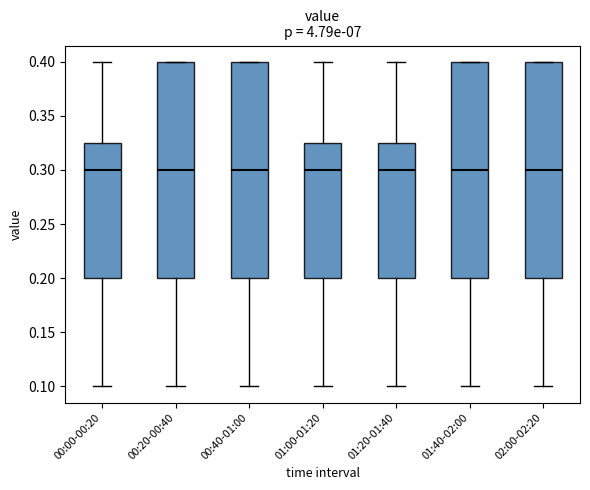

Reading left to right, transcribe this box plot: for each box, give where its median line is, the range the box spans, and where its two whiskers end, as read against the y-axis. The values are not printed on the chart, so give them approximately, as read against the axis.

00:00-00:20: median 0.300, box 0.200 to 0.325, whiskers 0.100 to 0.400
00:20-00:40: median 0.300, box 0.200 to 0.400, whiskers 0.100 to 0.400
00:40-01:00: median 0.300, box 0.200 to 0.400, whiskers 0.100 to 0.400
01:00-01:20: median 0.300, box 0.200 to 0.325, whiskers 0.100 to 0.400
01:20-01:40: median 0.300, box 0.200 to 0.325, whiskers 0.100 to 0.400
01:40-02:00: median 0.300, box 0.200 to 0.400, whiskers 0.100 to 0.400
02:00-02:20: median 0.300, box 0.200 to 0.400, whiskers 0.100 to 0.400